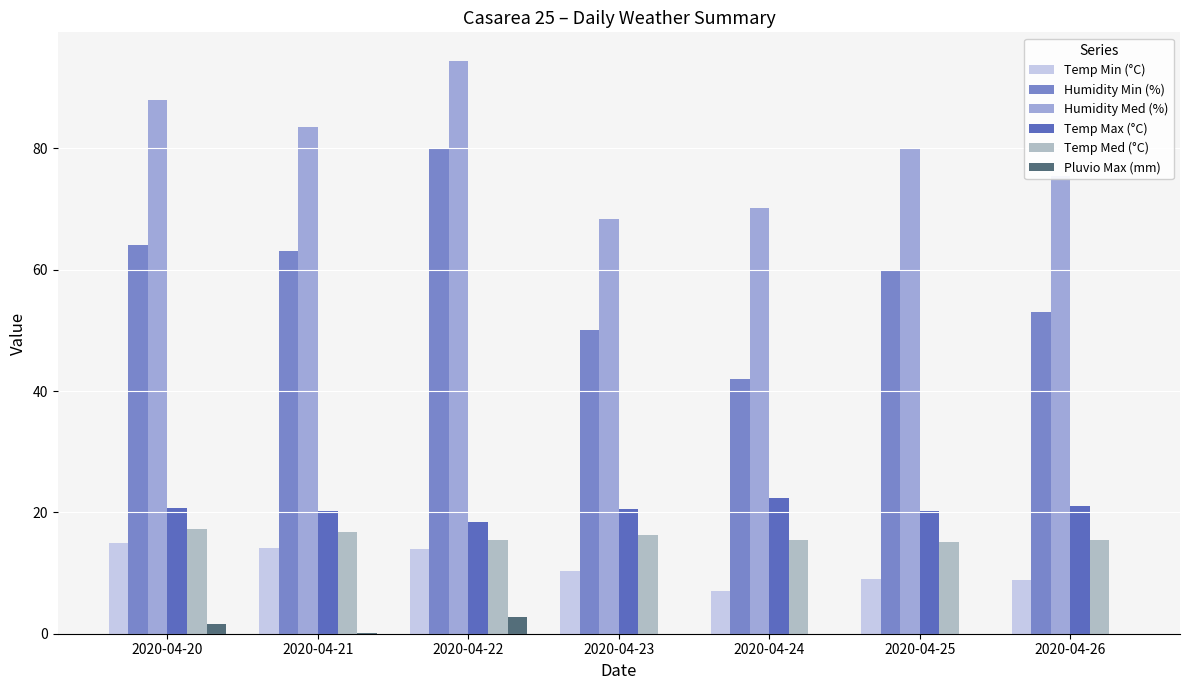

Which label corresponds to the smallest value in the chart?

2020-04-23